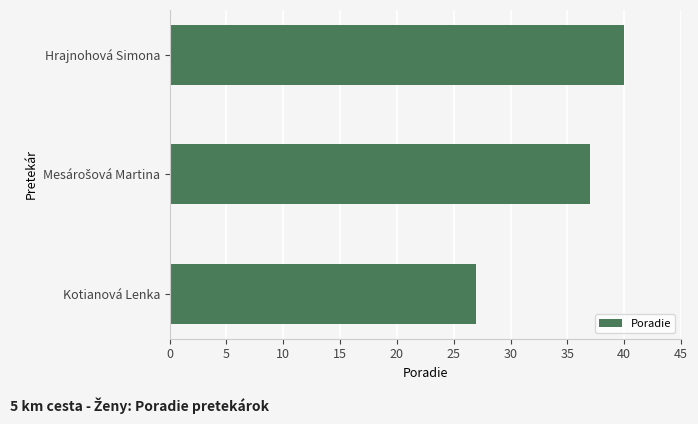

What is the maximum value shown in the chart?

40